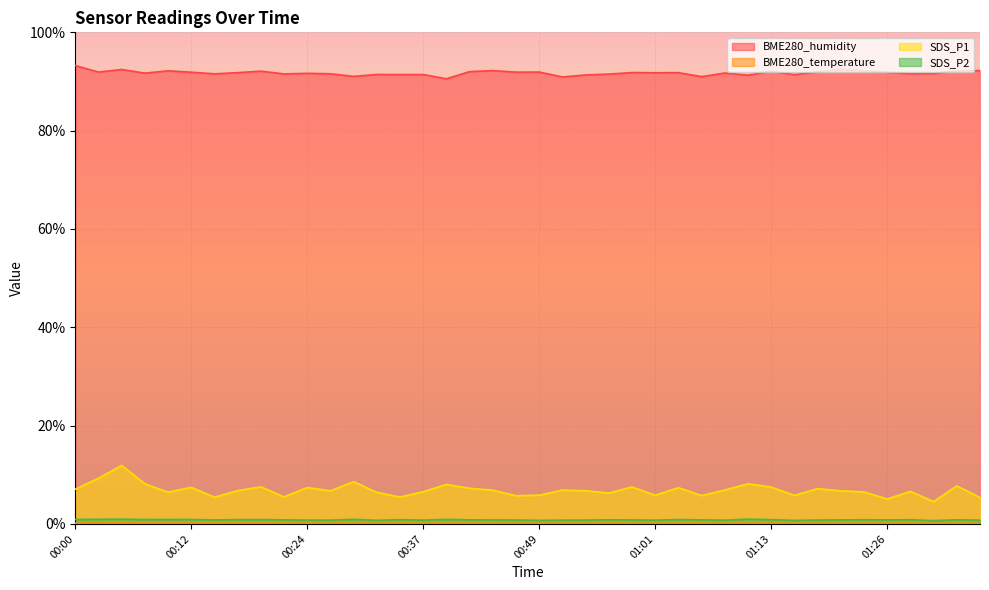

Which series changed the most between 00:42 and 00:49?

SDS_P1